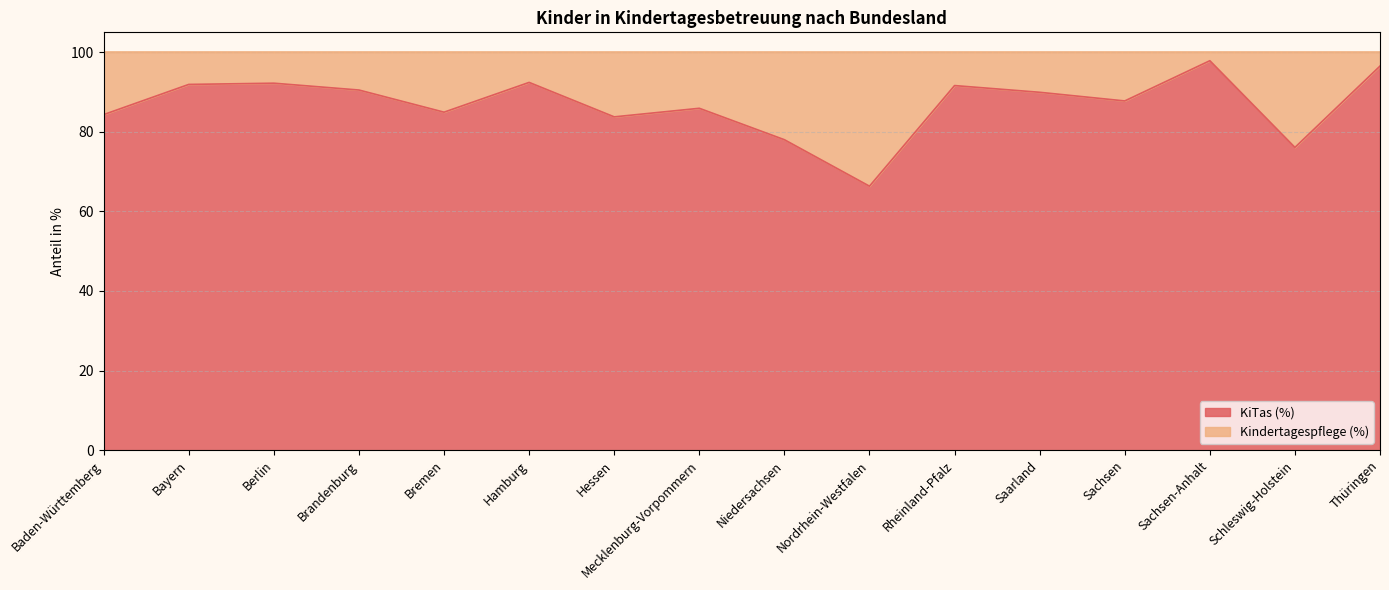

What is the approximate value at Bremen?

84.9